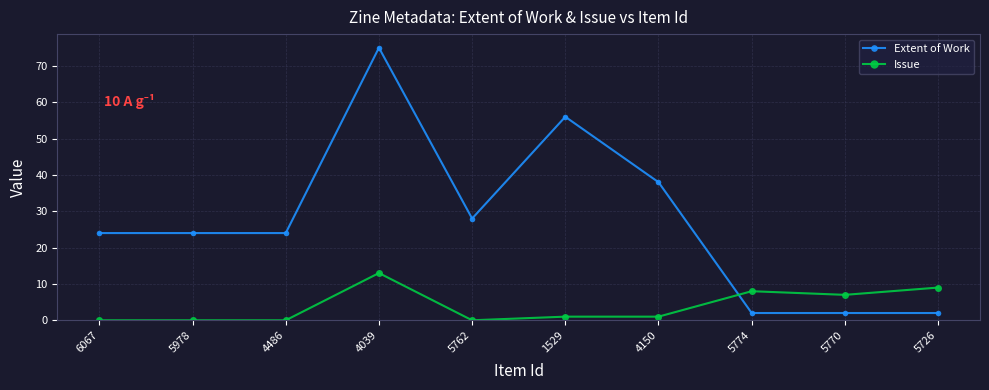

How many lines are shown in the chart?

2